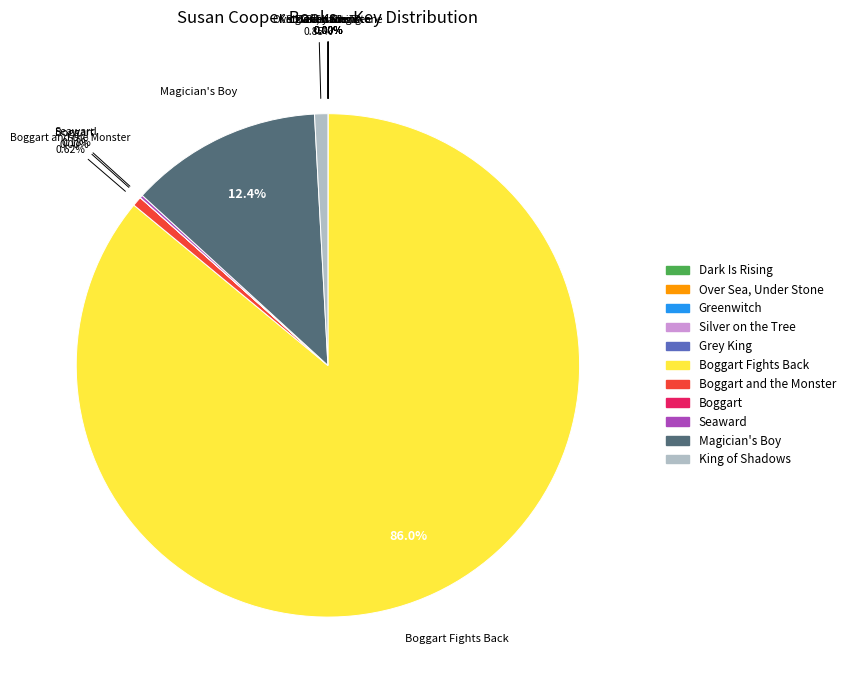

Is there a majority slice in this chart?

Yes